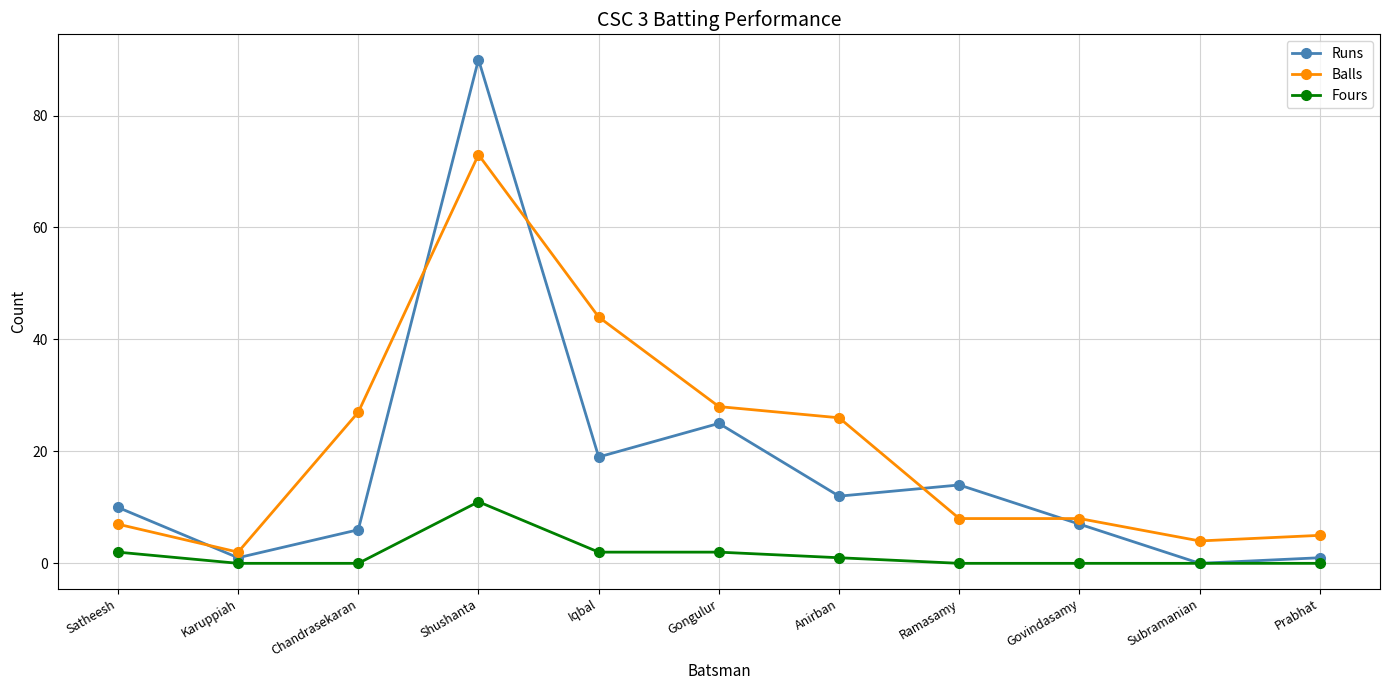

What is the spread (max minus min) of values at Satheesh?

8